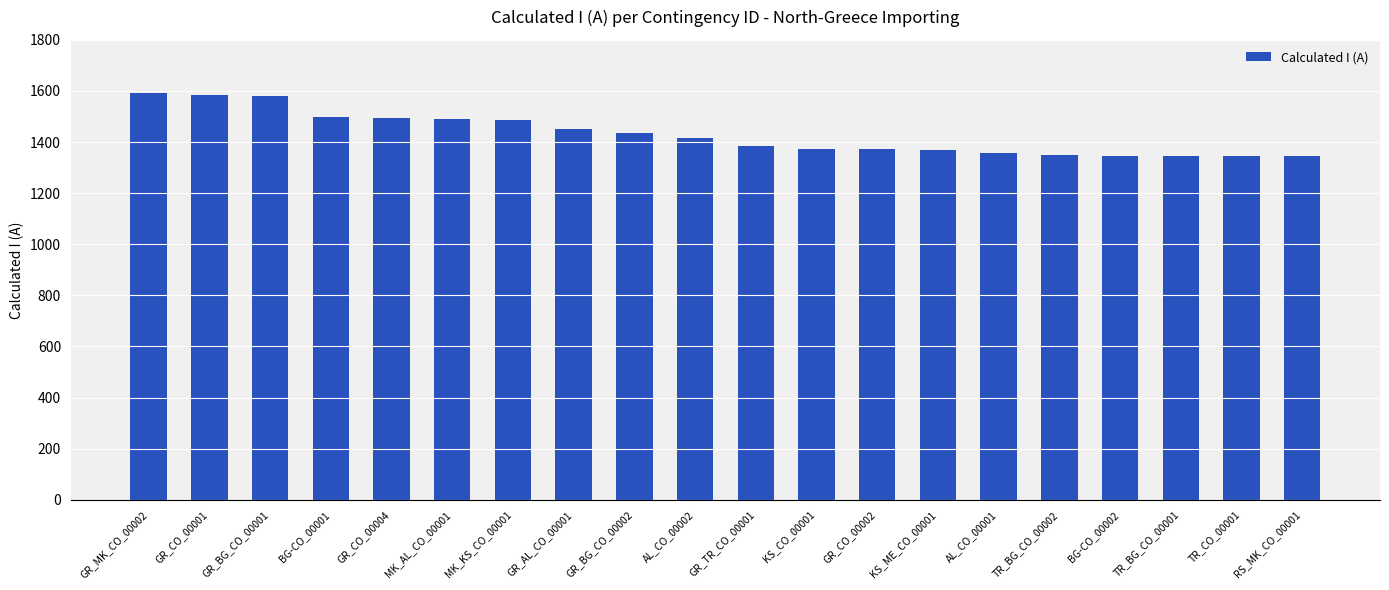

What is the smallest value displayed?

1344